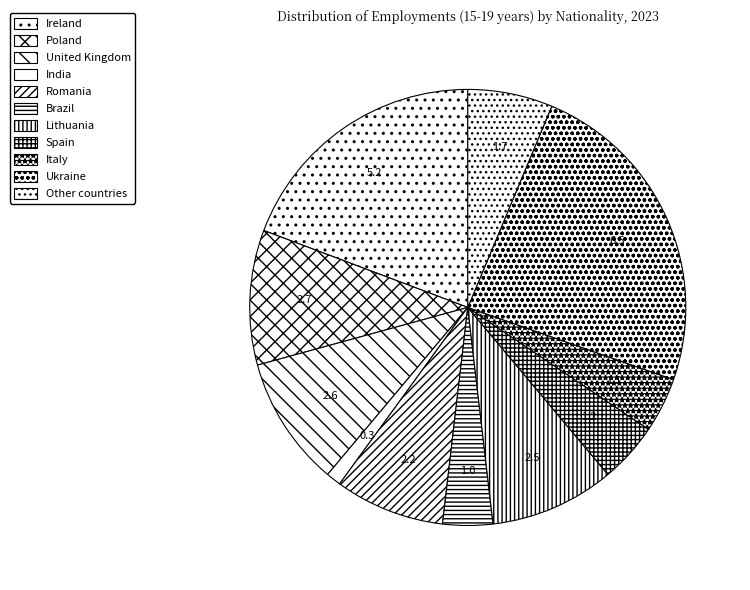

True or false: Italy accounts for 4% of the total.

True